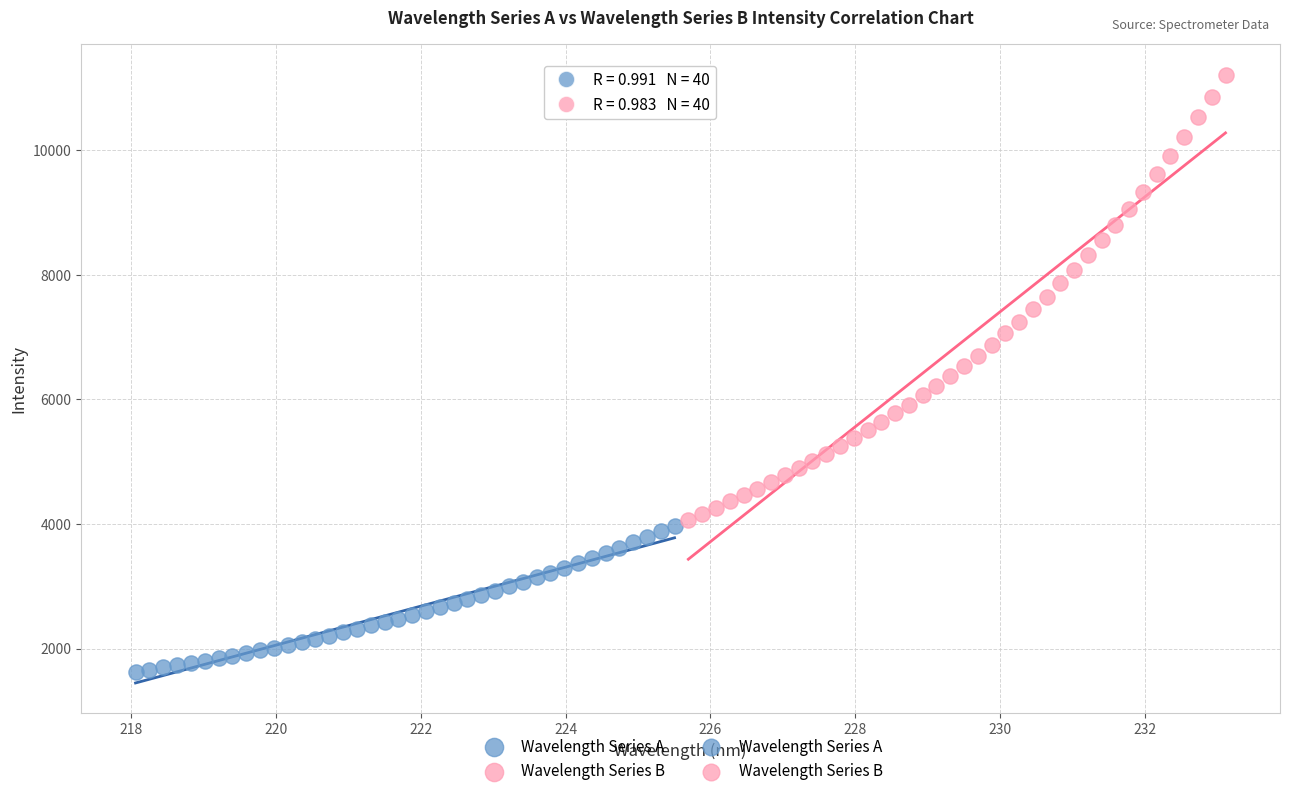

Which series contains the lowest Y value?

Wavelength Series A